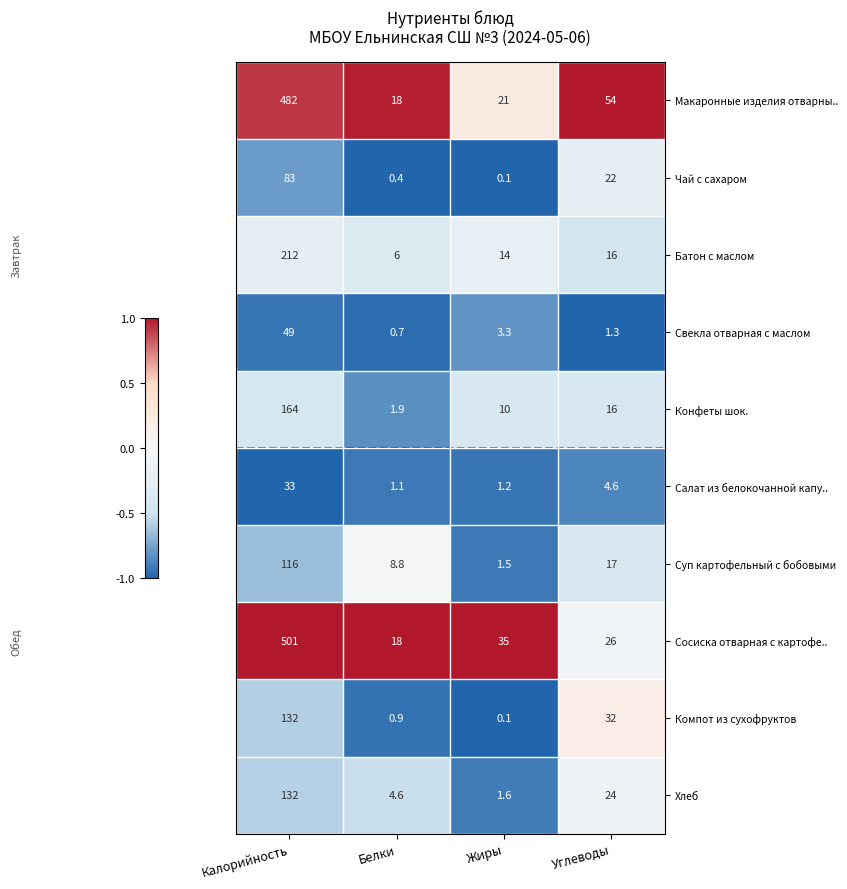

At which category does the chart reach its minimum across all series?

Жиры